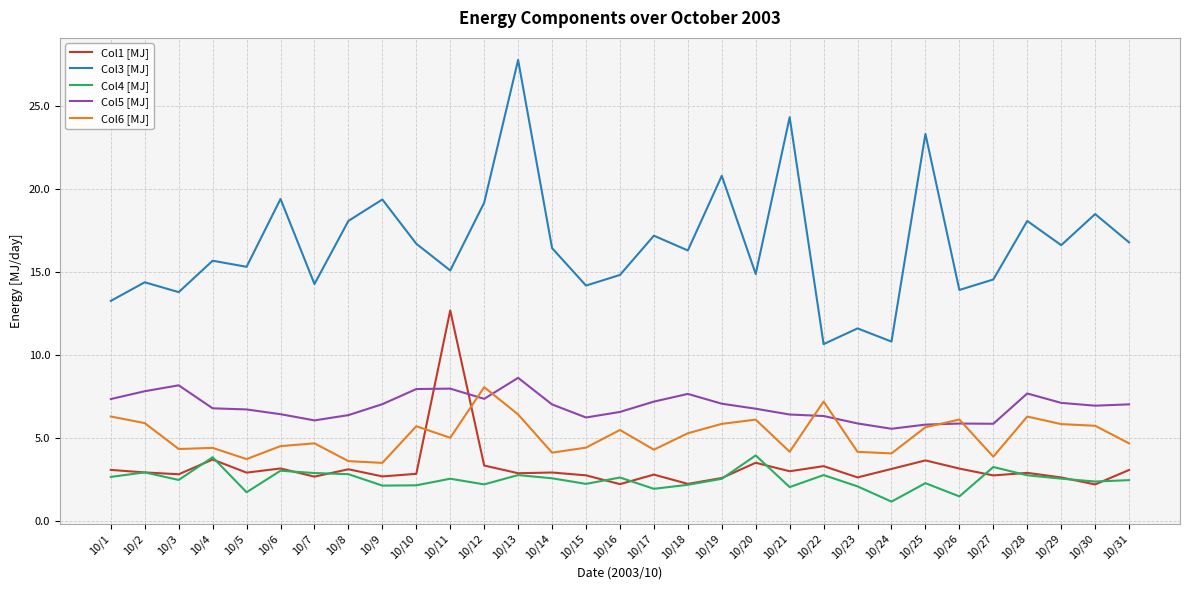

Between 10/20 and 10/28, which series saw the biggest shift?

Col3 [MJ]